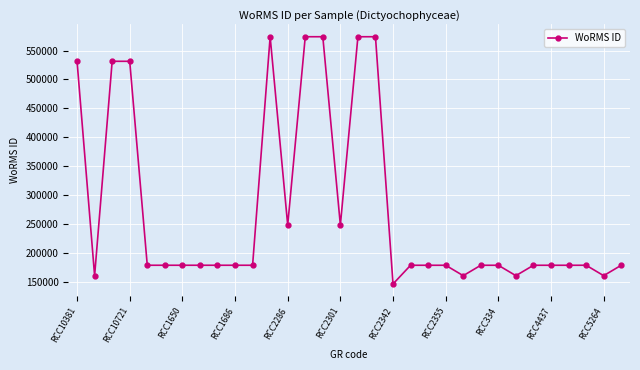

What is the smallest value displayed?

146232